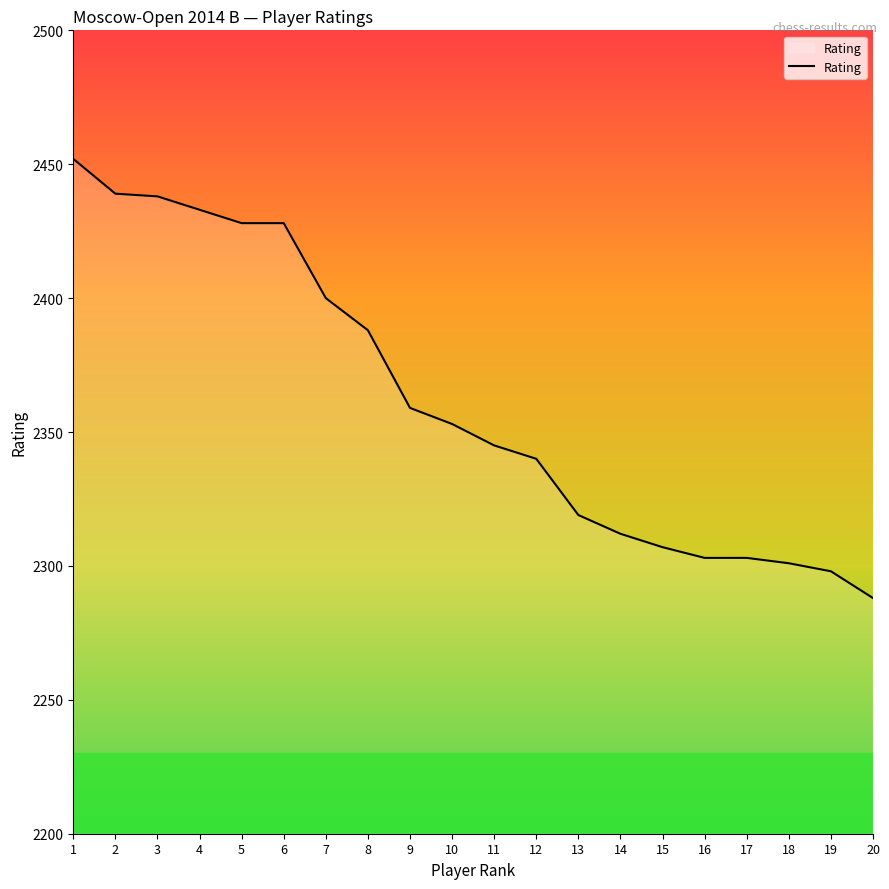

Between 3 and 15, which is larger?

3